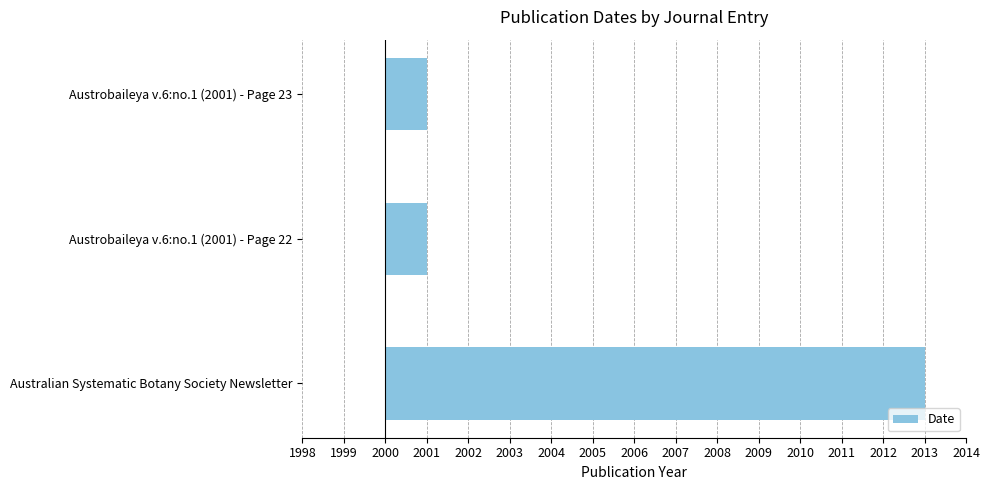

What is the sum of all values?

15